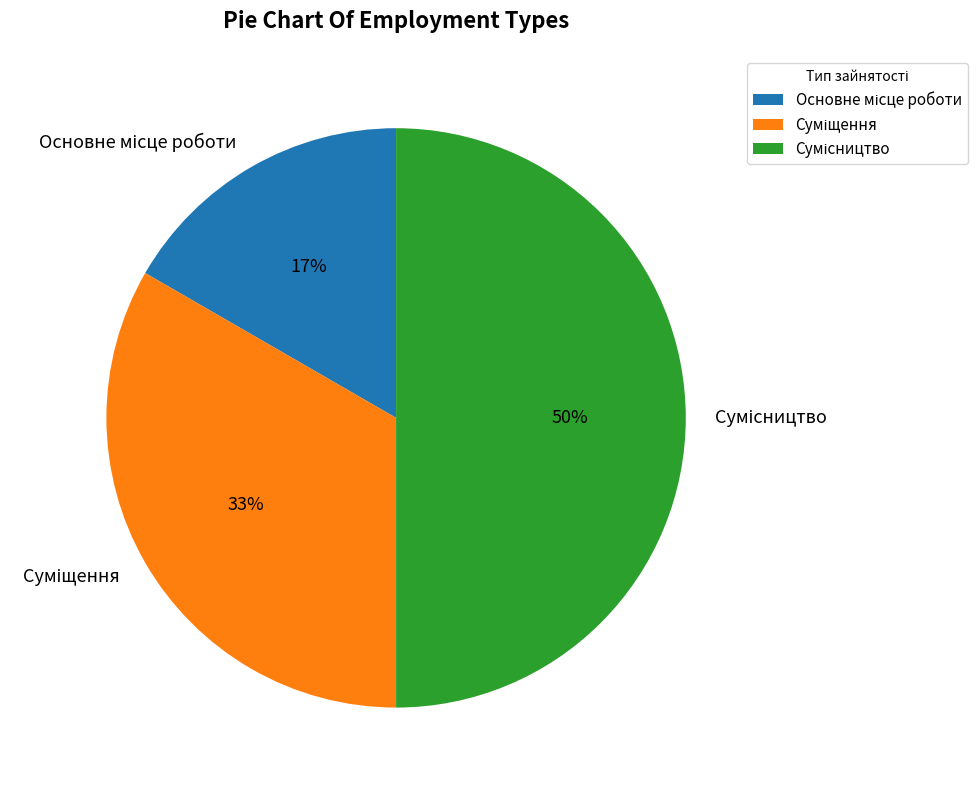

To the nearest percent, what is the difference between the largest and smallest slice percentages?

33%